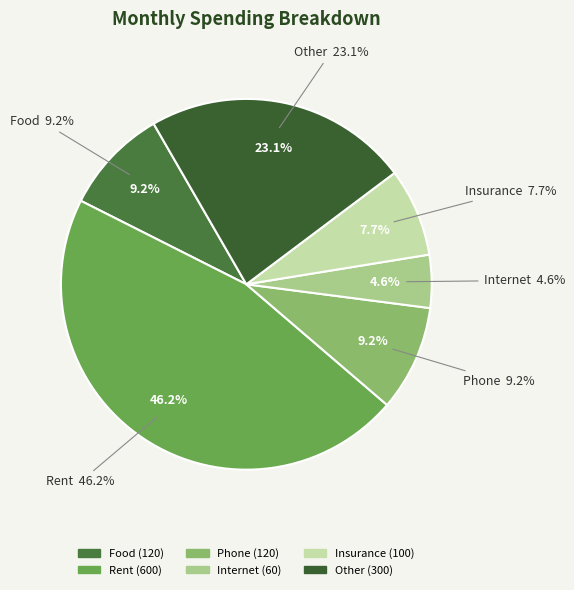

Is it true that Other is 23% of the pie?

True